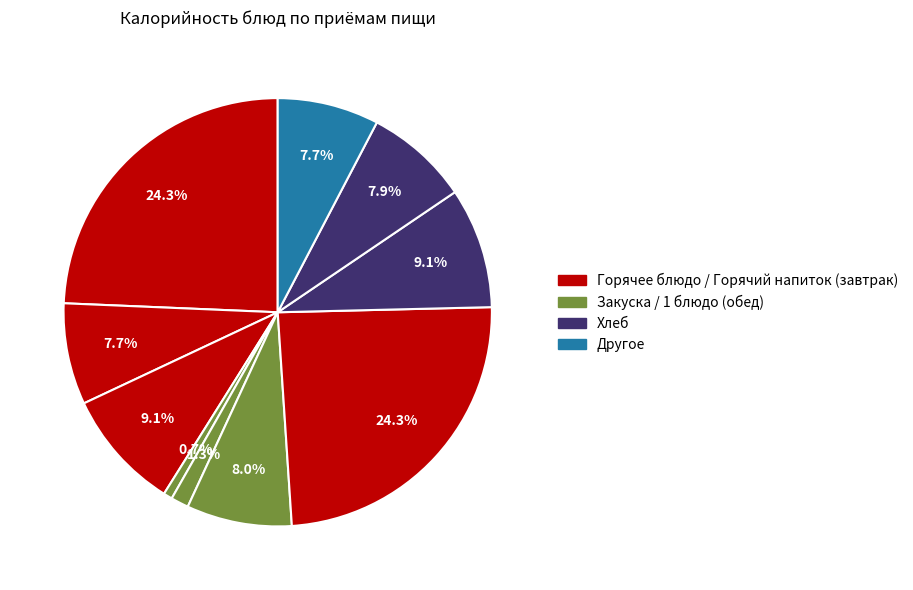

Count the number of slices in the pie.

10